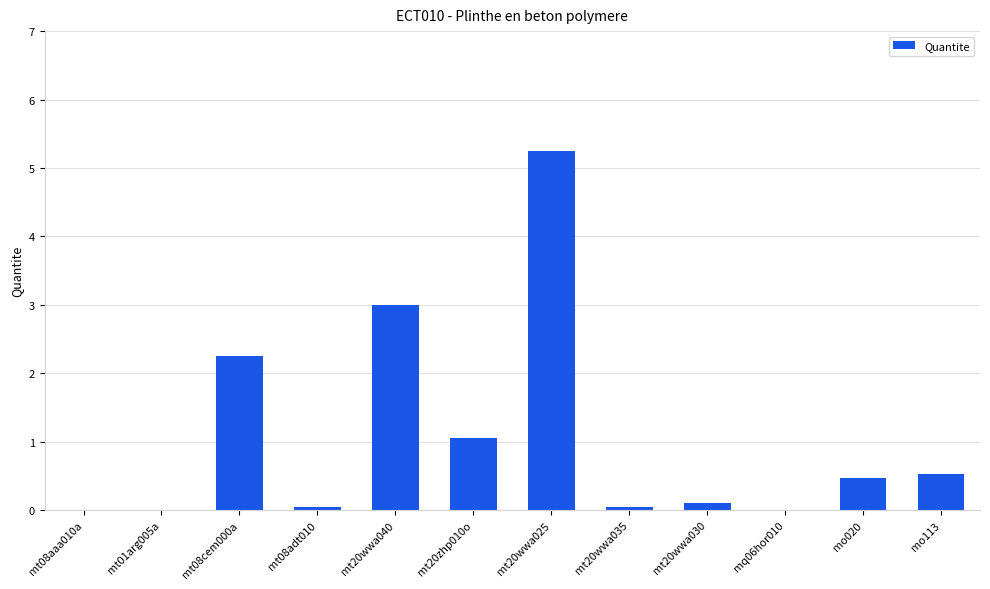

What is the approximate value at mo113?

0.5